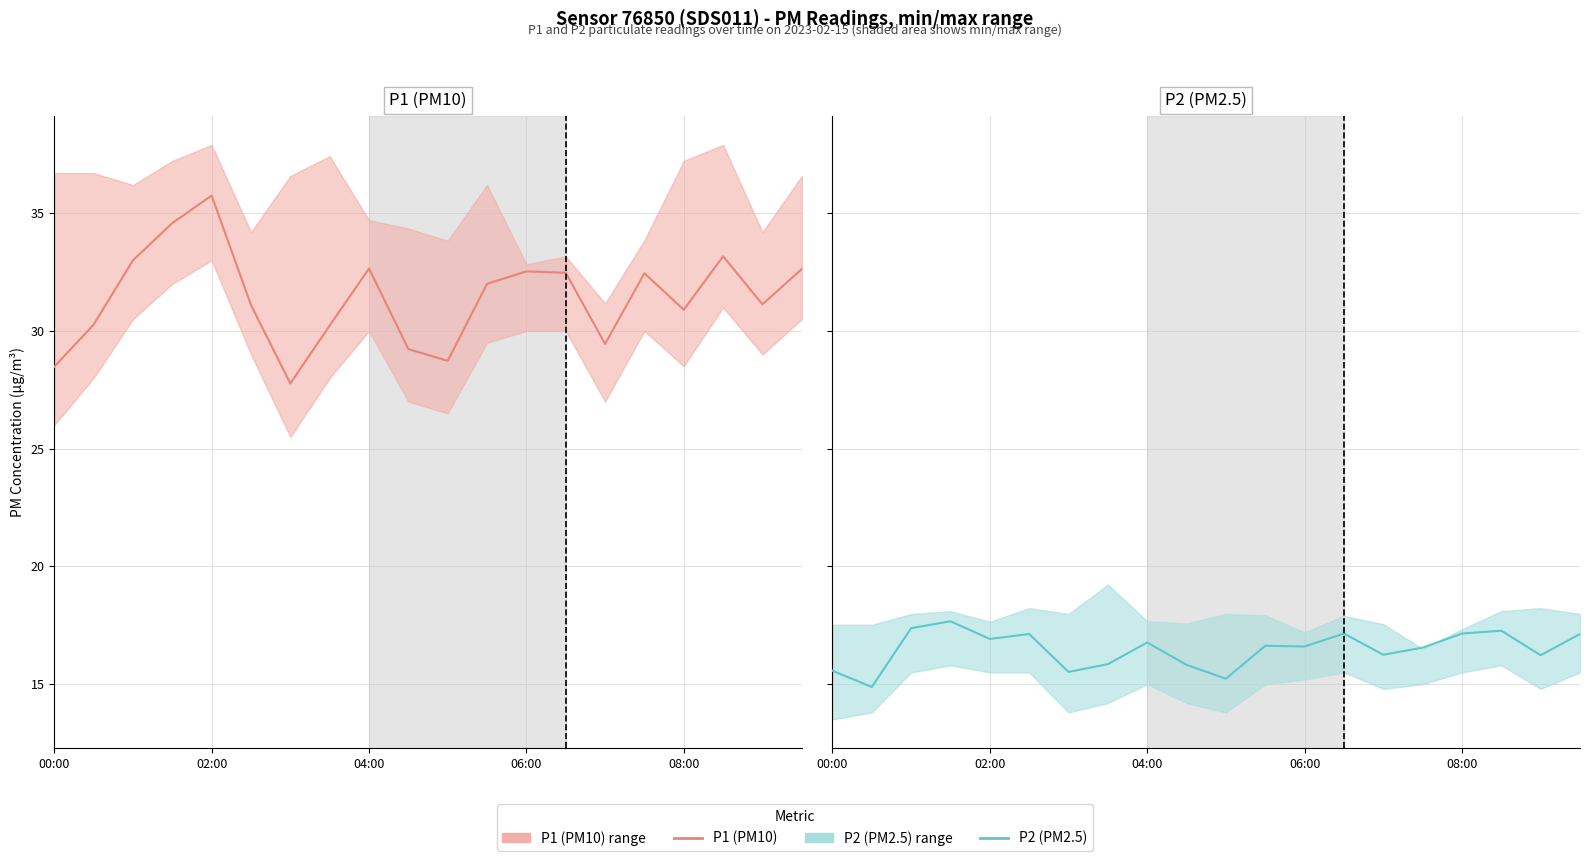

How many data points does each series have?

20